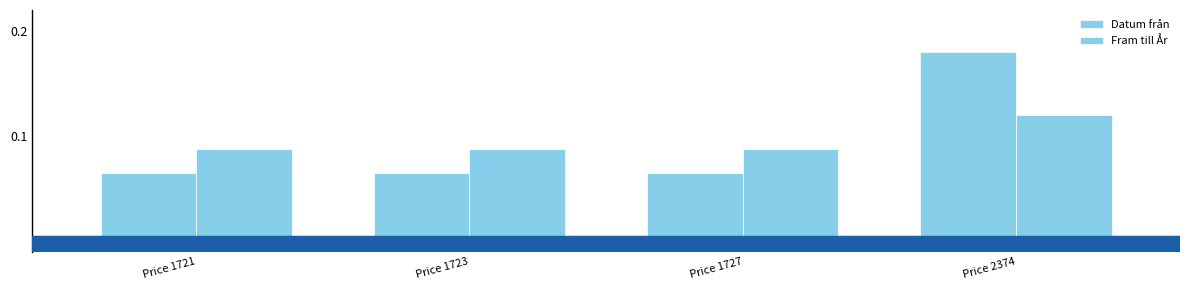

Are the bars grouped side by side (vs. stacked)?

Yes